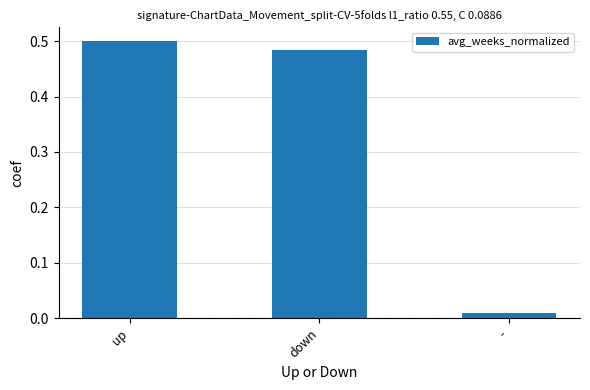

What is the label of the 3rd bar from the right?

up